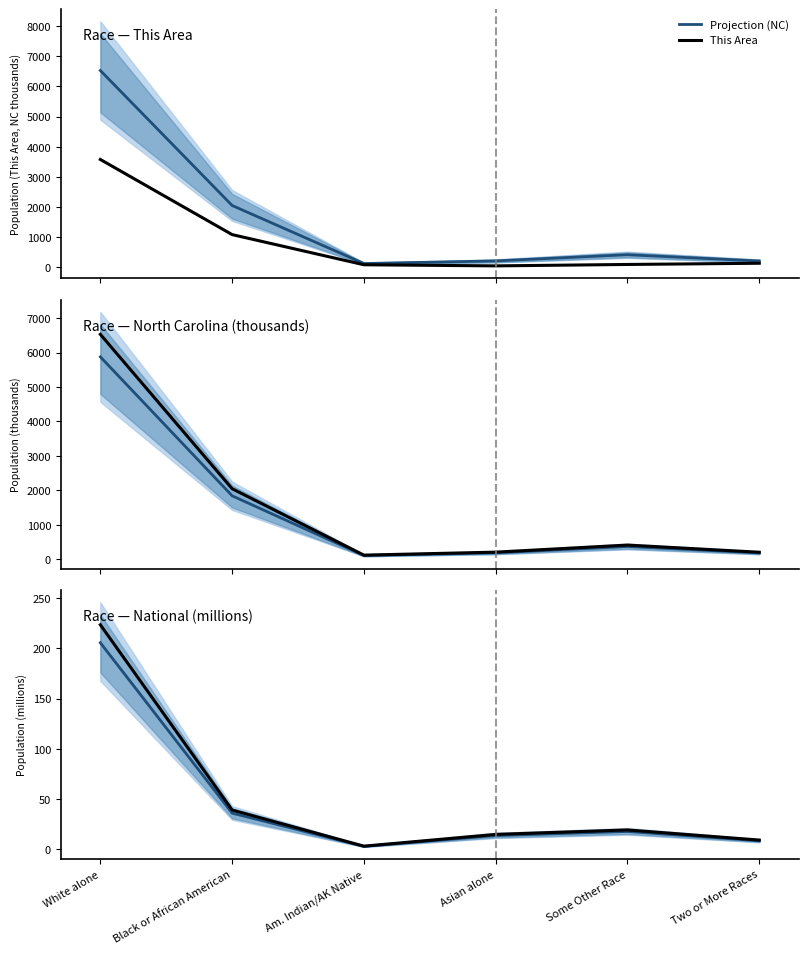

Which series changed the most between Am. Indian/AK Native and Two or More Races?

North Carolina (k)